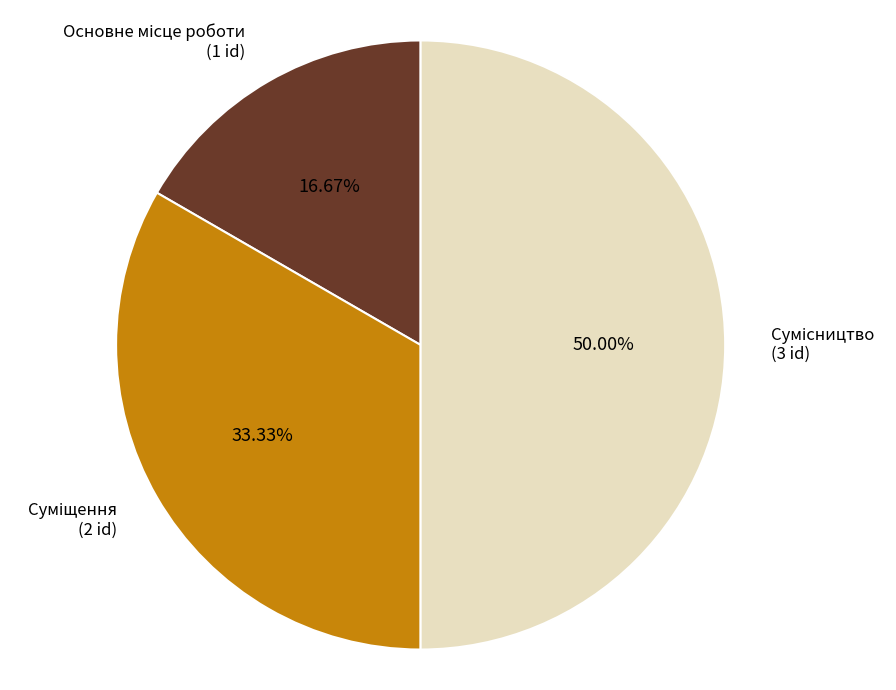

To the nearest percent, what portion does Суміщення represent?

33%